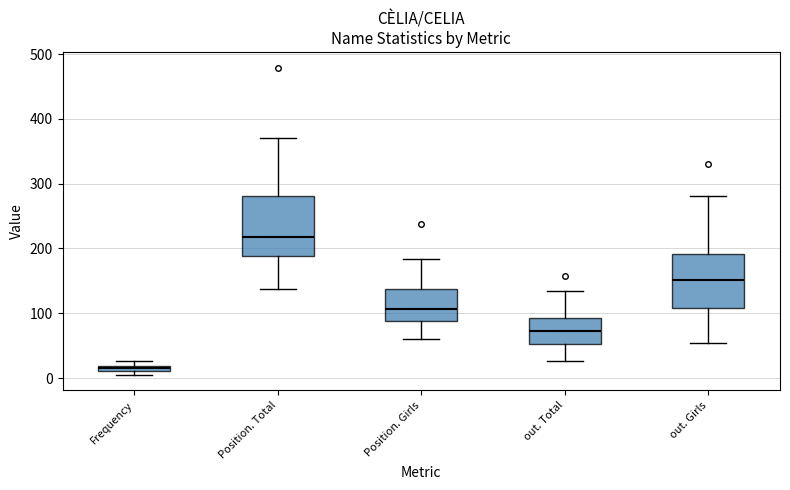

Which box's median line is the highest?

Position. Total